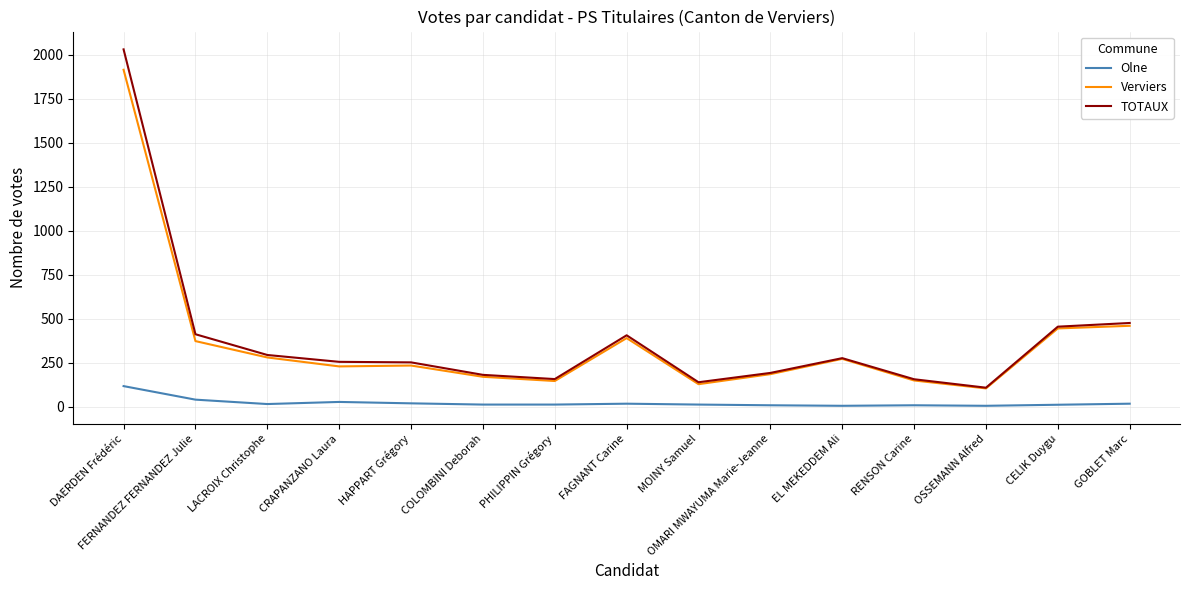

Where does the TOTAUX series first go above 254?

DAERDEN Frédéric